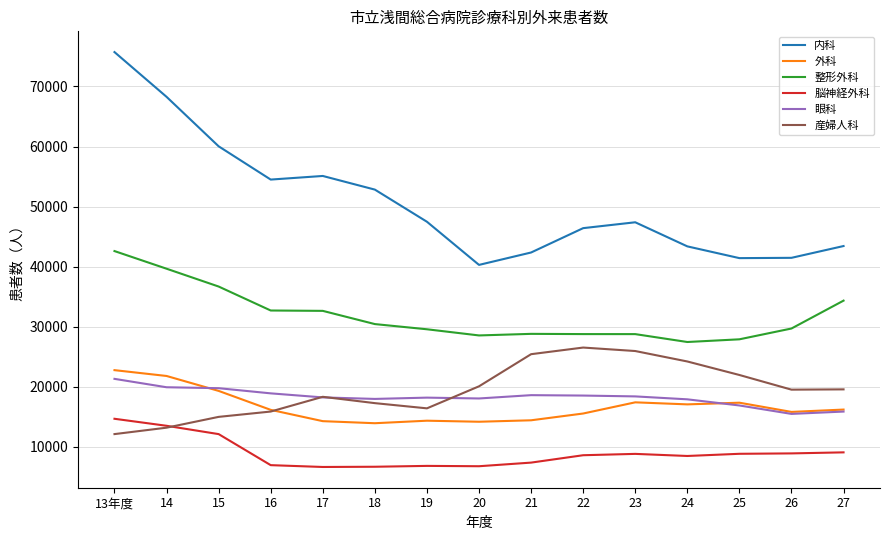

At which category does the chart reach its peak across all series?

13年度